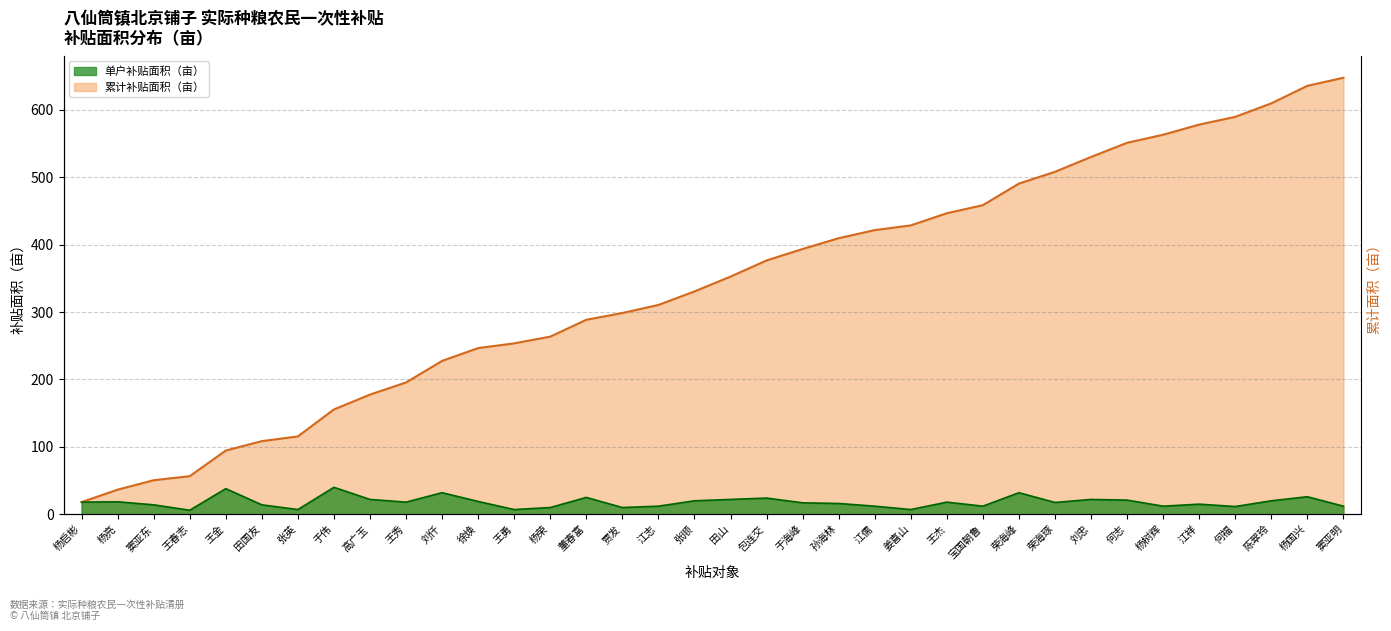

Reading right to left, transcribe all the data shown in this chart.

窦亚明=12.0	杨国兴=26.0	陈翠玲=20.0	何福=11.5	江祥=15.0	杨树辉=12.0	何志=21.0	刘忠=22.0	荣海琢=17.5	荣海峰=32.0	宝国朝鲁=12.0	王杰=18.0	姜喜山=7.0	江儒=12.0	孙海林=16.0	于海峰=17.0	包连交=24.0	田山=22.0	张顺=20.0	江志=12.0	贾发=10.0	董春富=25.0	杨荣=10.0	王勇=7.0	徐焕=19.0	刘仟=32.0	王秀=18.0	高广玉=22.0	于伟=40.0	张英=7.0	田国友=14.0	王金=38.0	王春志=6.0	窦亚东=14.0	杨亮=18.5	杨启彬=18.0